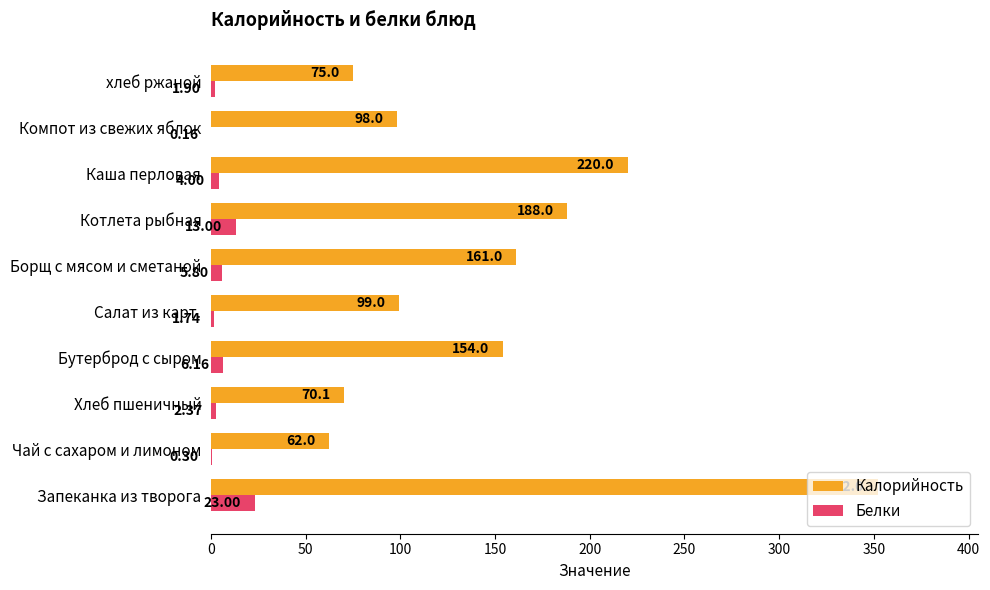

What is the sum of the Белки values at хлеб ржаной and Бутерброд с сыром?

8.1